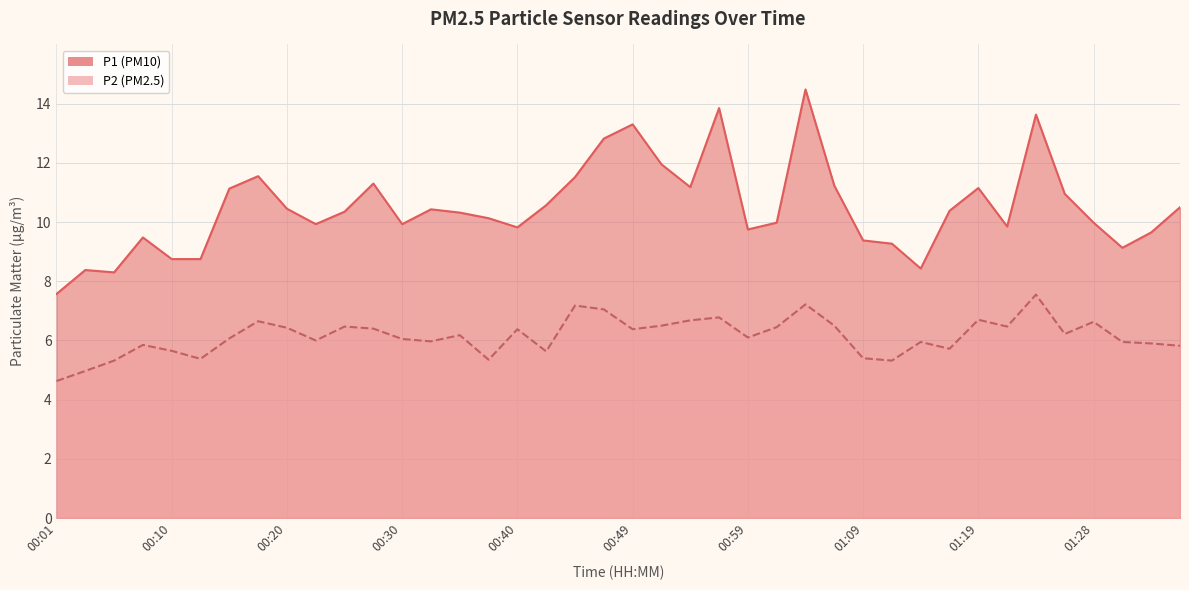

In P1, how many points are higher than both neighbors (excluding endpoints)?

10